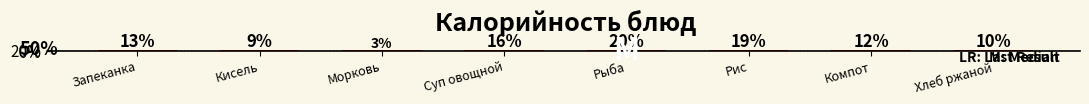

What is the label of the 1st bar from the right?

Хлеб ржаной